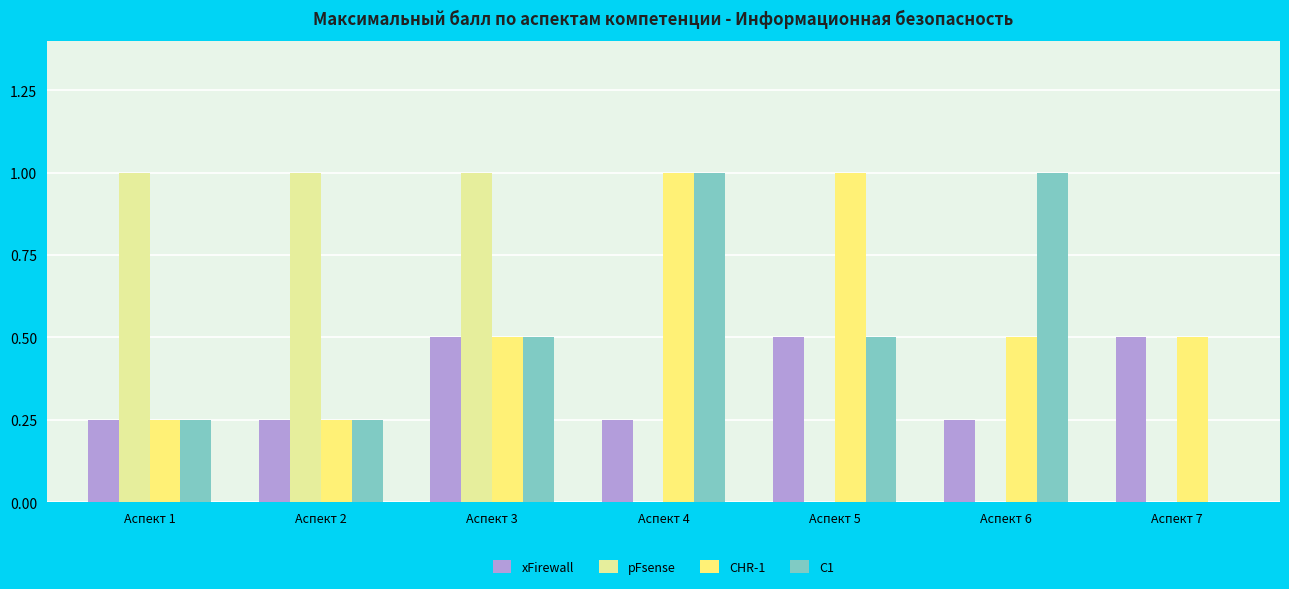

How many categories are shown in the chart?

7